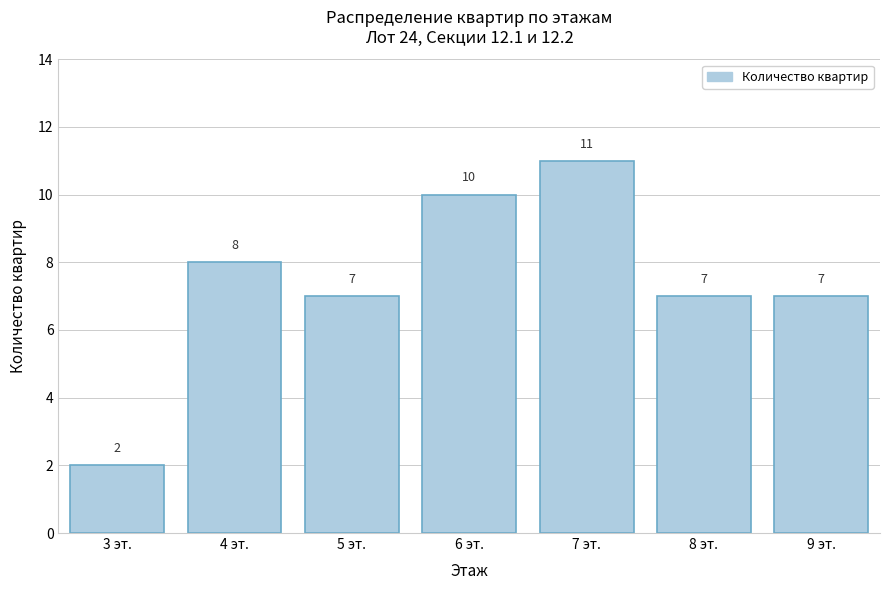

Reading left to right, extract all data points from this chart.

3 эт.=2	4 эт.=8	5 эт.=7	6 эт.=10	7 эт.=11	8 эт.=7	9 эт.=7